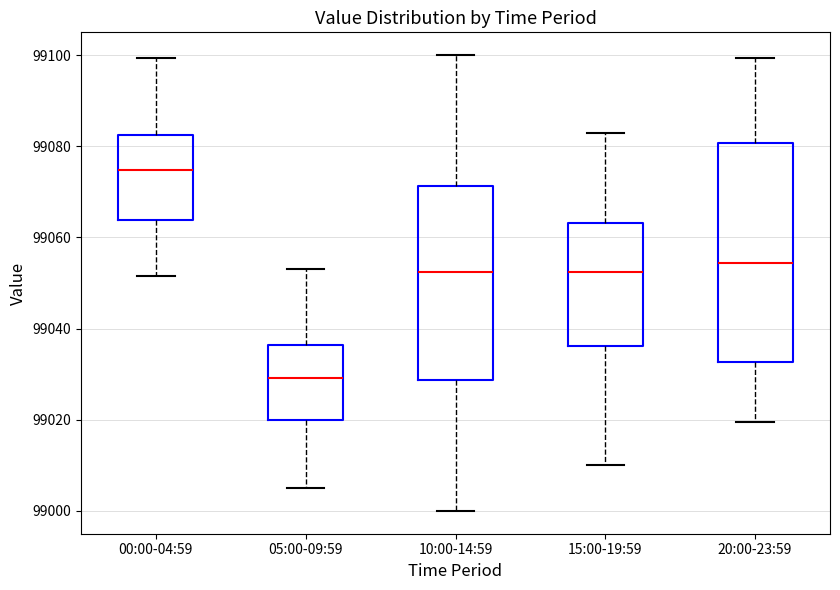

Where does the median line of the box for 20:00-23:59 sit on the y-axis? The values are not printed on the chart, so give them approximately, as read against the axis.

99054